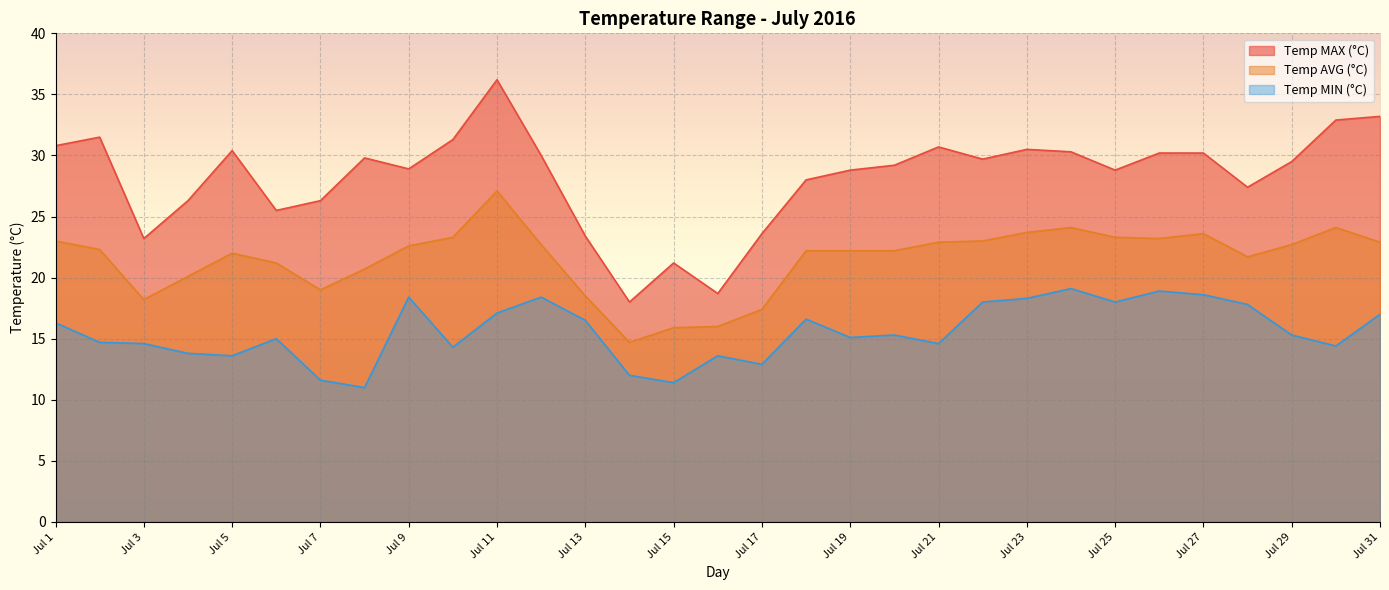

How many lines are shown in the chart?

3